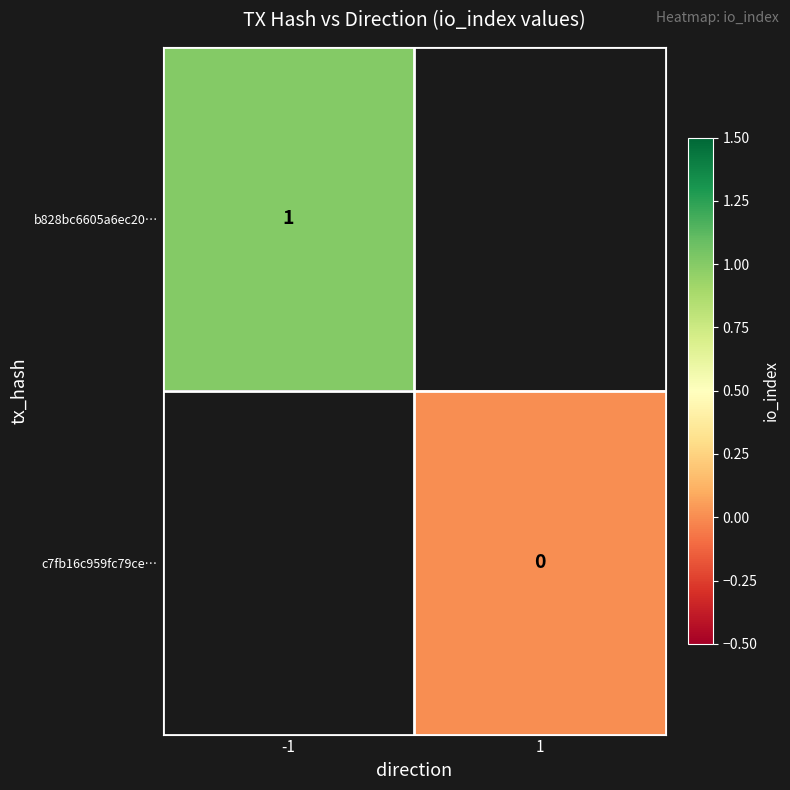

Count the number of data series in this chart.

2